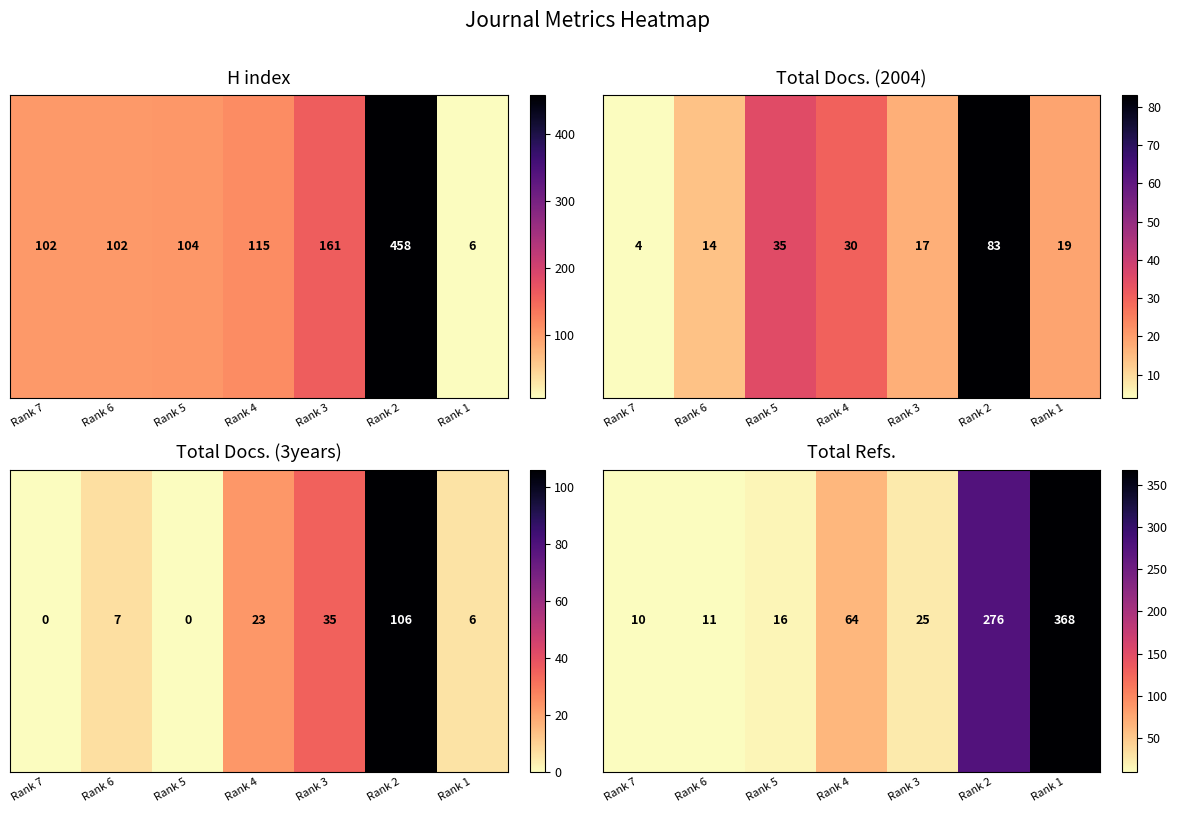

List the labels in order of value, largest first.

Rank 1, Rank 2, Rank 4, Rank 3, Rank 5, Rank 6, Rank 7